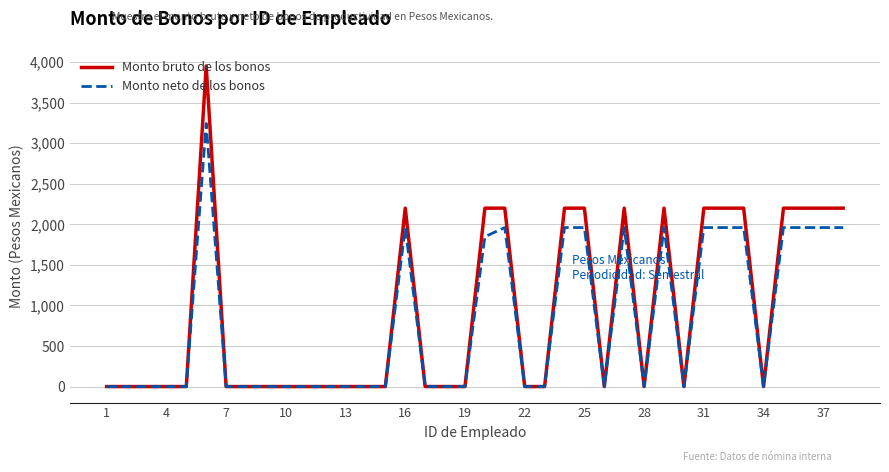

What is the maximum value shown in the chart?

3952.7